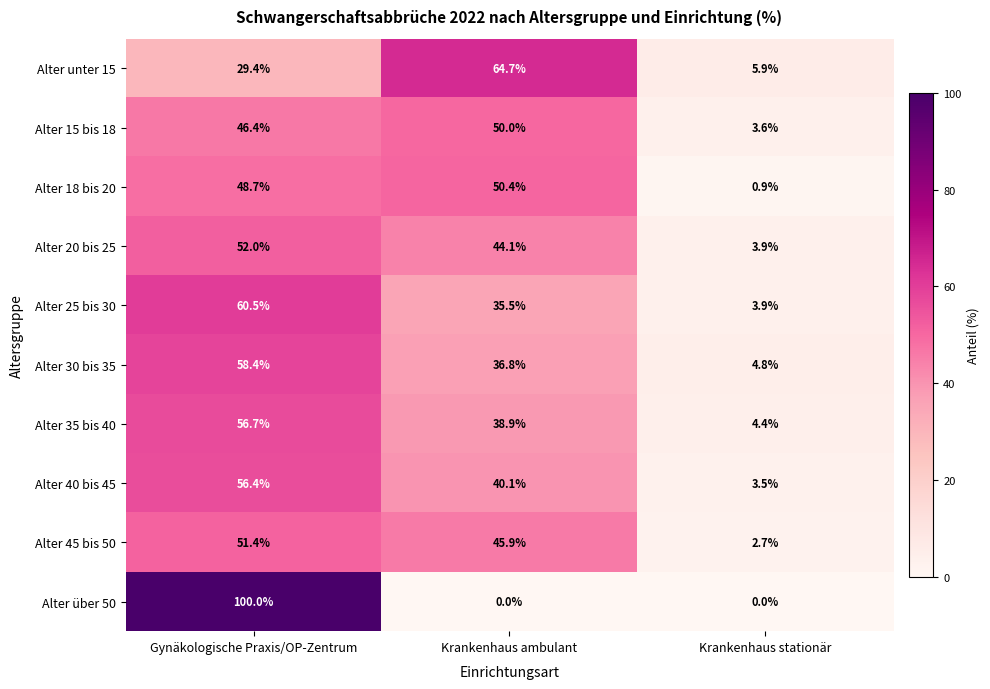

How many categories are shown in the chart?

3